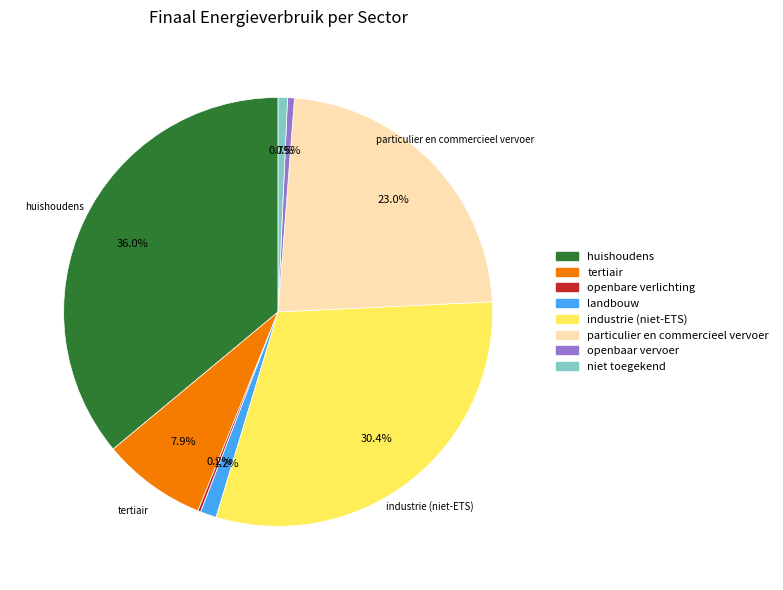

To the nearest percent, what is the average slice percentage?

12%